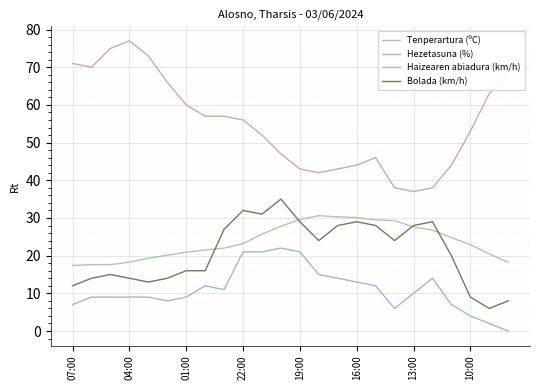

What is the minimum value for Hezetasuna (%)?

37.0